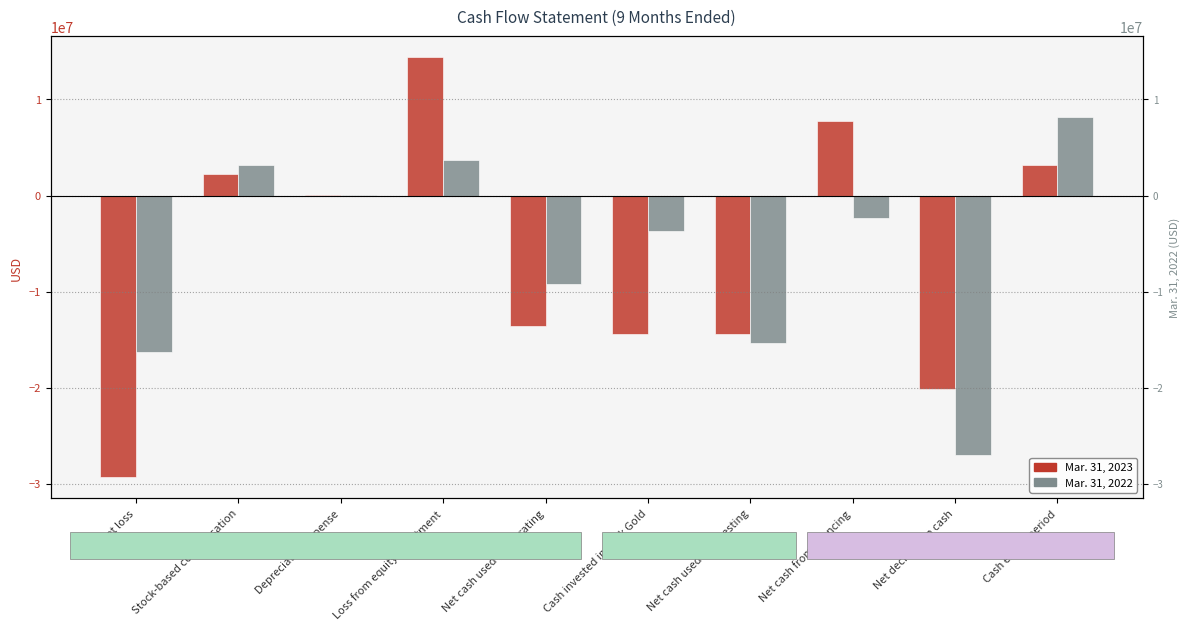

Is the value of Mar. 31, 2023 at Loss from equity investment greater than the value of Mar. 31, 2022 at Net loss?

Yes